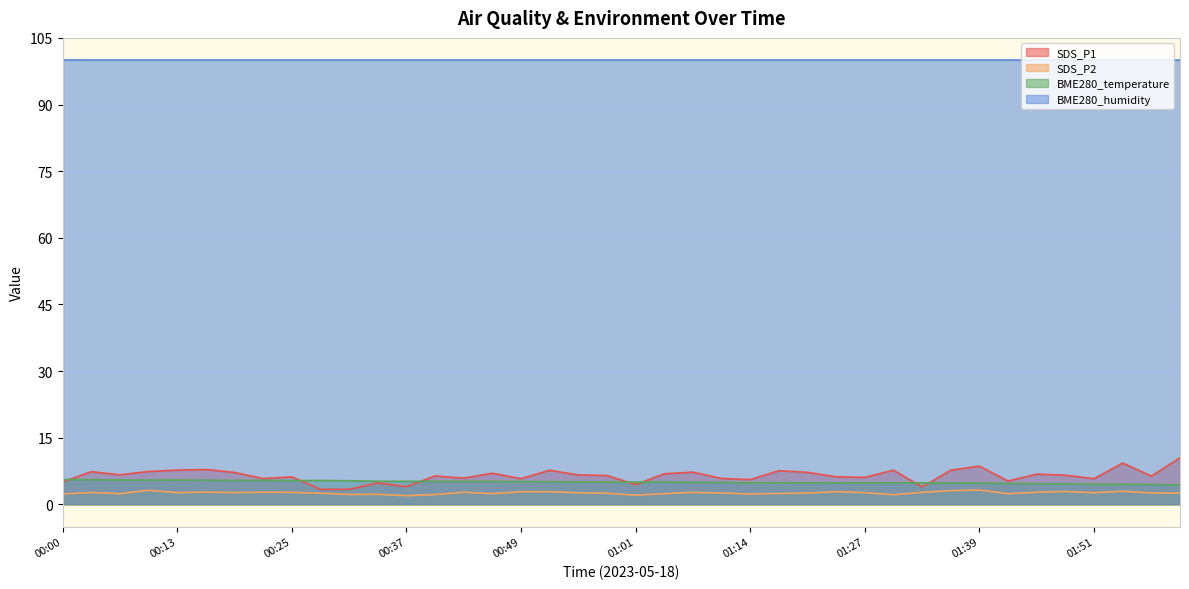

What is the minimum value shown in the chart?

1.9